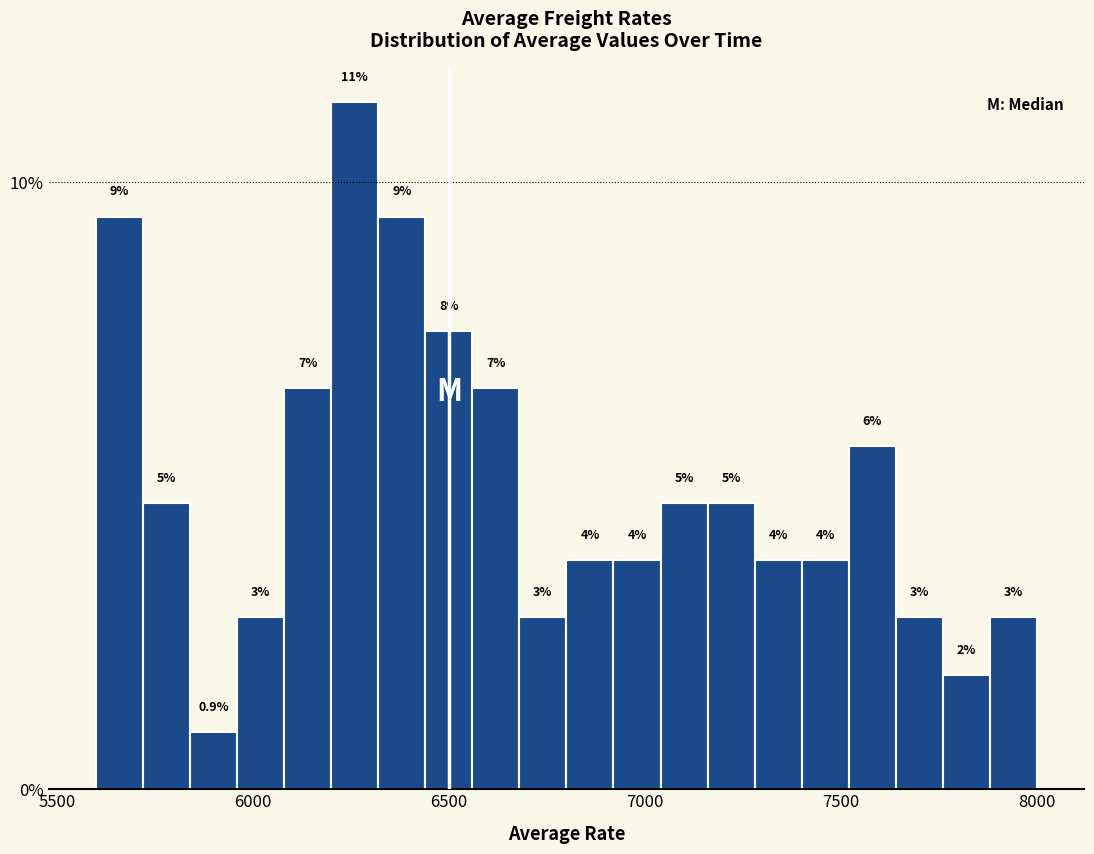

Read against the x-axis, roughly where is the centre of the tallest bar?

6250